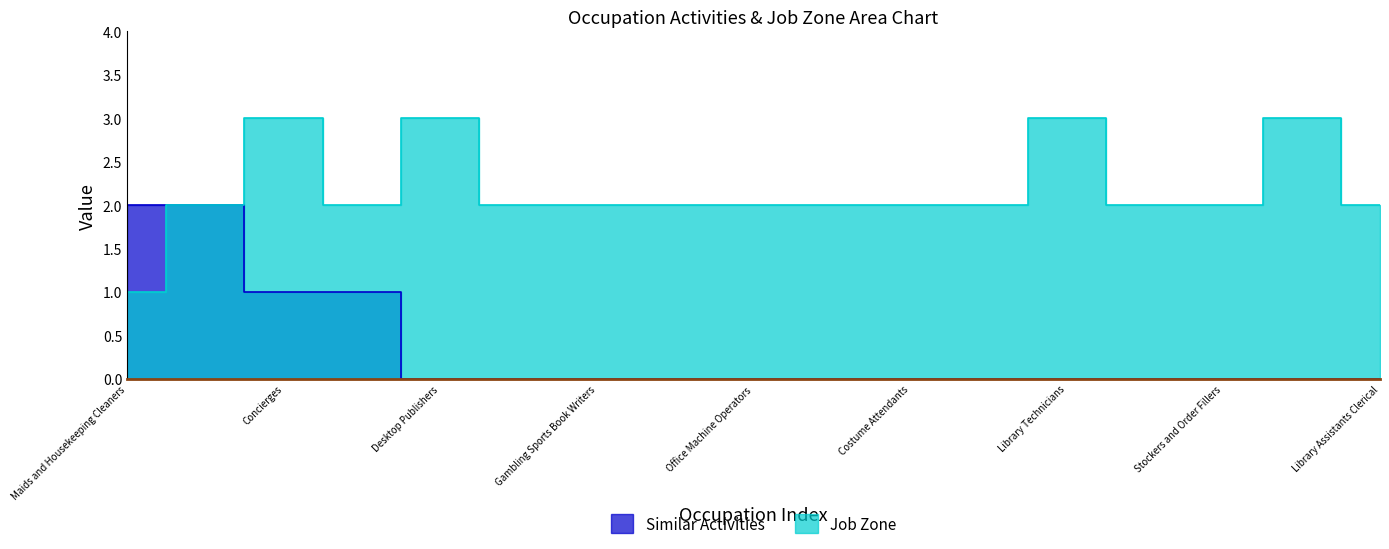

True or false: Similar Activities and Job Zone cross at least once.

False